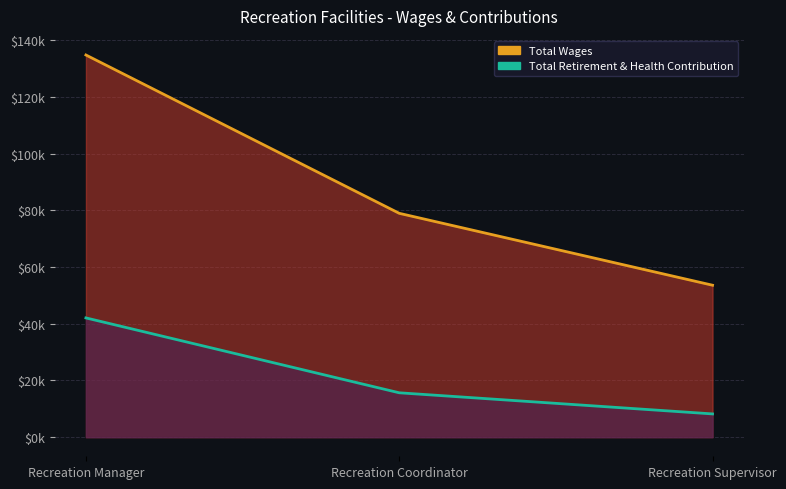

What is the difference between the maximum and minimum values in the Total Wages series?

81251